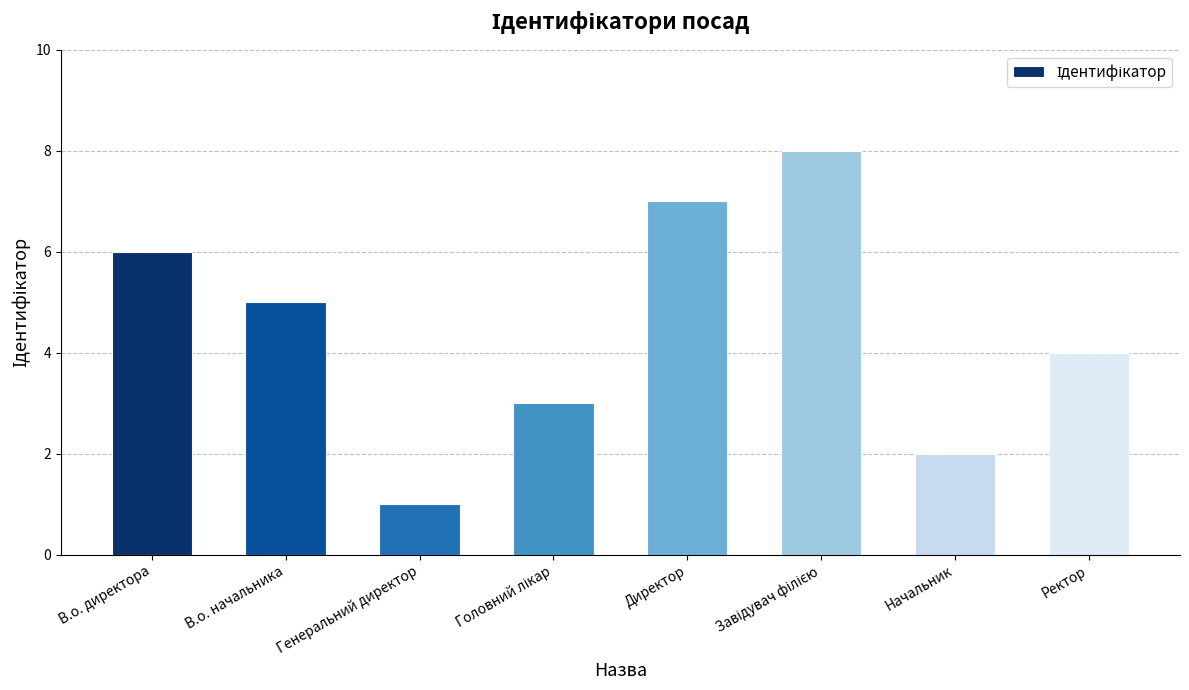

Is it true that the value at В.о. директора is 2?

False